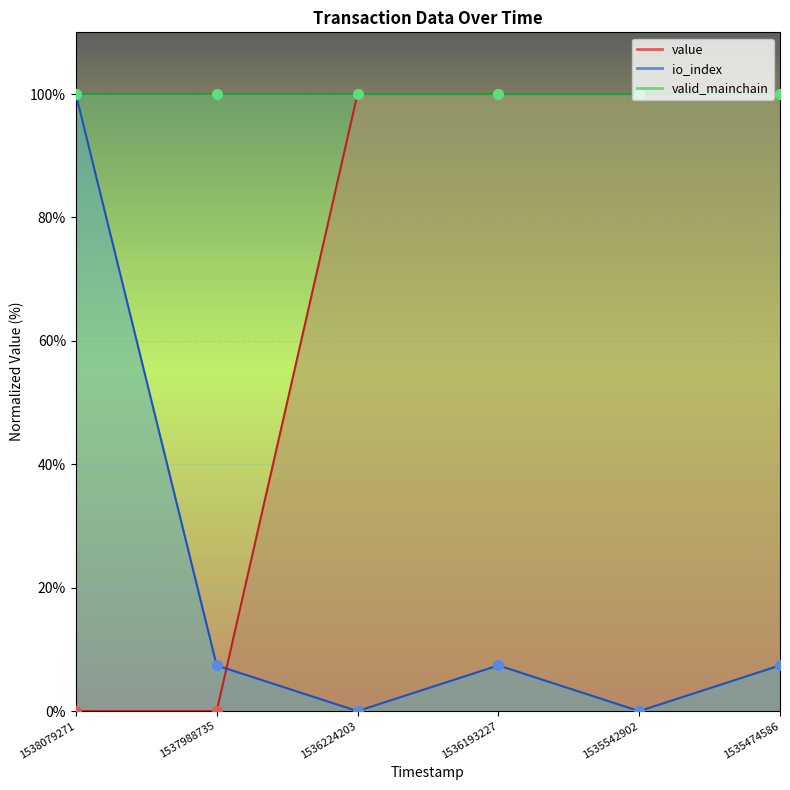

Which series contains the lowest Y value?

value